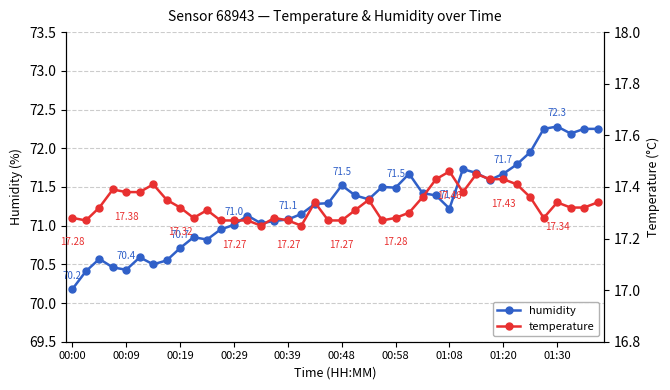

Reading left to right, extract all data points from this chart.

humidity: 70.2	70.4	70.6	70.5	70.4	70.6	70.5	70.5	70.7	70.8	70.8	71.0	71.0	71.1	71.0	71.1	71.1	71.2	71.3	71.3	71.5	71.4	71.3	71.5	71.5	71.7	71.4	71.4	71.2	71.7	71.7	71.6	71.7	71.8	72.0	72.2	72.3	72.2	72.2	72.2
temperature: 17.3	17.3	17.3	17.4	17.4	17.4	17.4	17.4	17.3	17.3	17.3	17.3	17.3	17.3	17.2	17.3	17.3	17.2	17.3	17.3	17.3	17.3	17.4	17.3	17.3	17.3	17.4	17.4	17.5	17.4	17.4	17.4	17.4	17.4	17.4	17.3	17.3	17.3	17.3	17.3